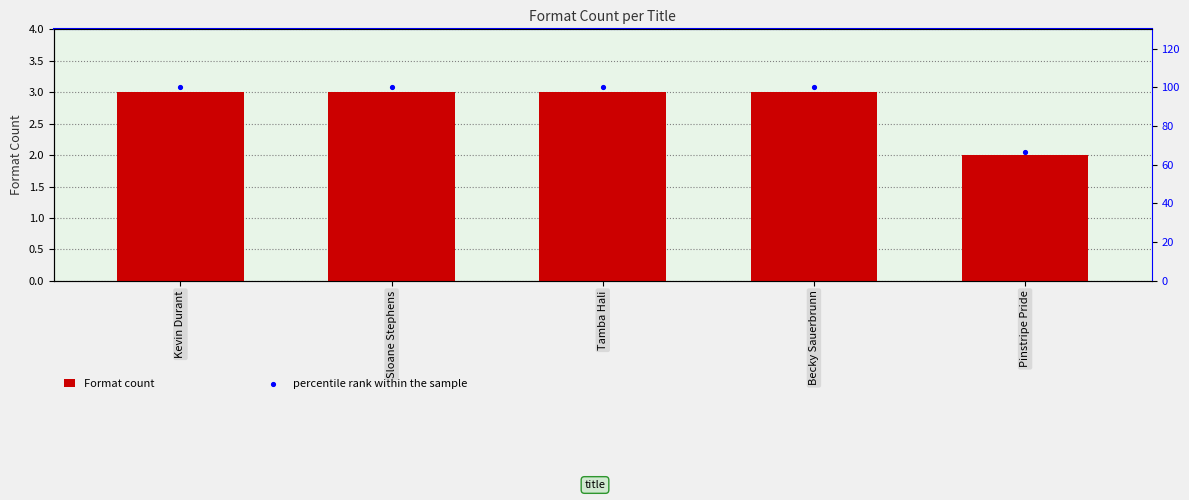

Which series reaches the minimum Y coordinate?

Format count